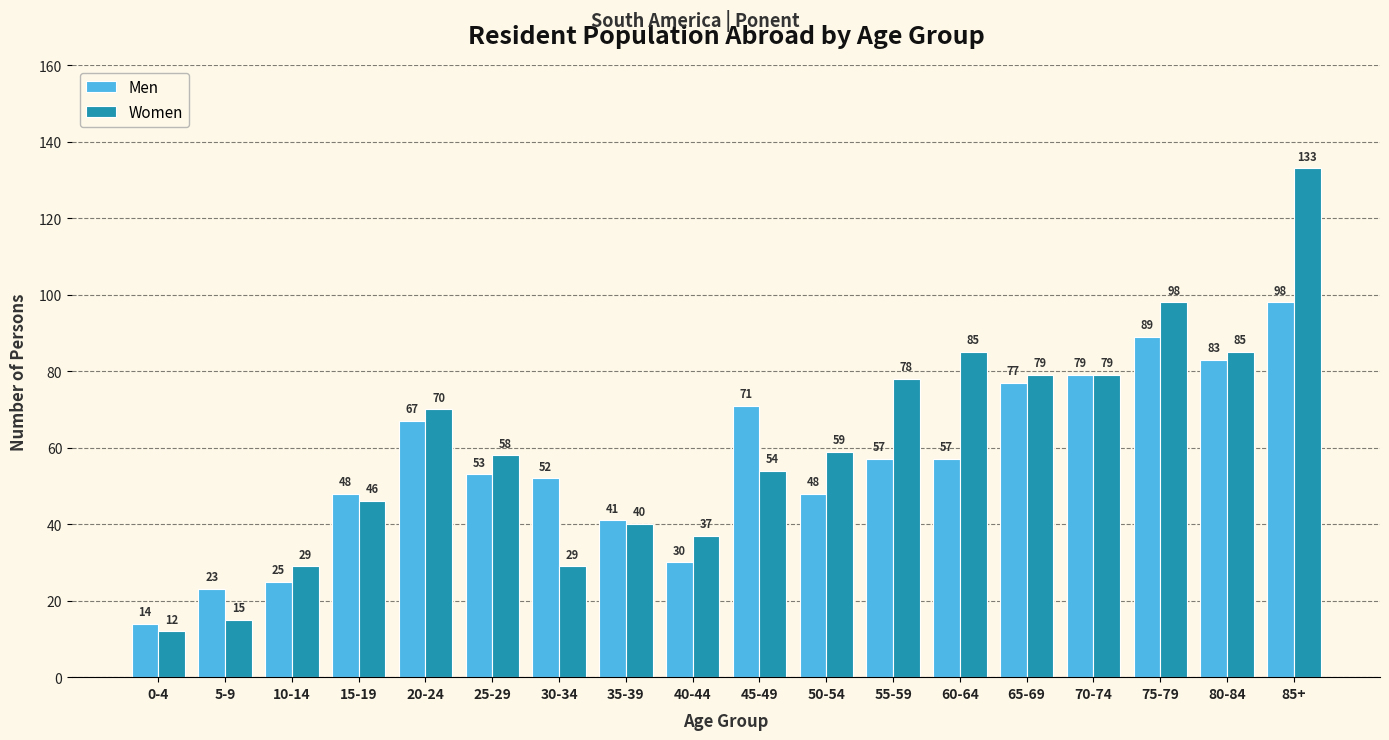

What is the difference between the second highest and second lowest values in the Men series?

66